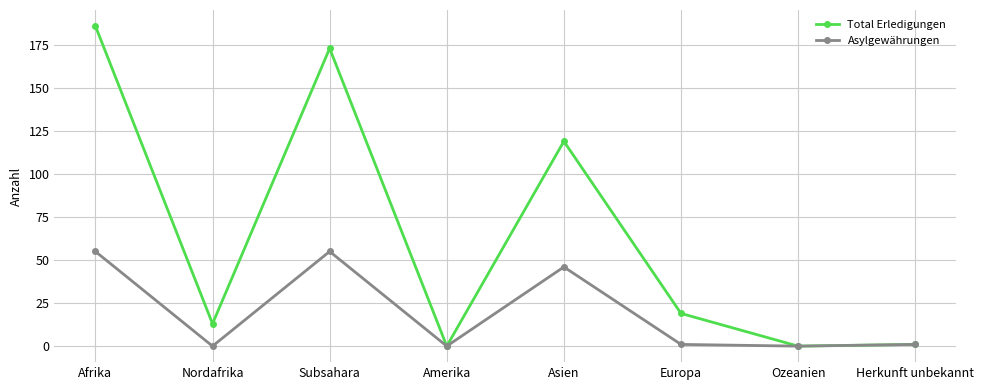

At which category does the chart reach its peak across all series?

Afrika